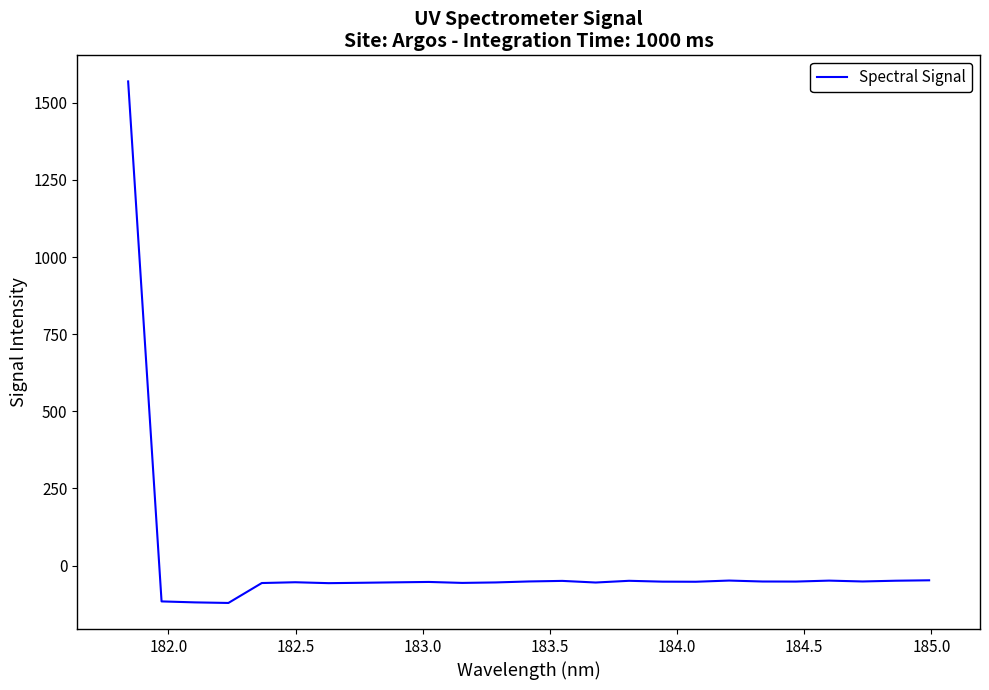

What is the smallest value displayed?

-121.0